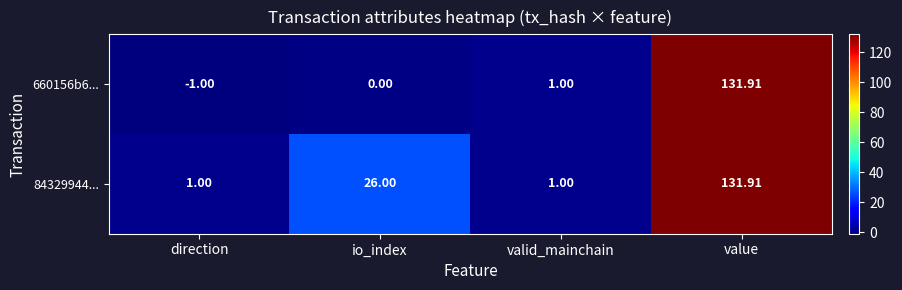

How many data points in 84329944... are less than 26?

2